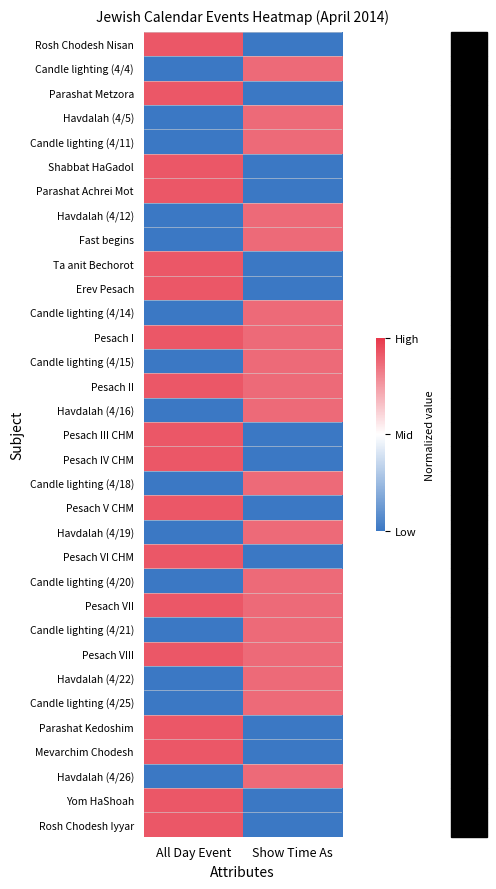

Reading left to right, list all the values displayed in this chart.

Rosh Chodesh Nisan: All Day Event=0.8	Show Time As=-1.0
Candle lighting (4/4): All Day Event=-1.0	Show Time As=0.7
Parashat Metzora: All Day Event=0.8	Show Time As=-1.0
Havdalah (4/5): All Day Event=-1.0	Show Time As=0.7
Candle lighting (4/11): All Day Event=-1.0	Show Time As=0.7
Shabbat HaGadol: All Day Event=0.8	Show Time As=-1.0
Parashat Achrei Mot: All Day Event=0.8	Show Time As=-1.0
Havdalah (4/12): All Day Event=-1.0	Show Time As=0.7
Fast begins: All Day Event=-1.0	Show Time As=0.7
Ta anit Bechorot: All Day Event=0.8	Show Time As=-1.0
Erev Pesach: All Day Event=0.8	Show Time As=-1.0
Candle lighting (4/14): All Day Event=-1.0	Show Time As=0.7
Pesach I: All Day Event=0.8	Show Time As=0.7
Candle lighting (4/15): All Day Event=-1.0	Show Time As=0.7
Pesach II: All Day Event=0.8	Show Time As=0.7
Havdalah (4/16): All Day Event=-1.0	Show Time As=0.7
Pesach III CHM: All Day Event=0.8	Show Time As=-1.0
Pesach IV CHM: All Day Event=0.8	Show Time As=-1.0
Candle lighting (4/18): All Day Event=-1.0	Show Time As=0.7
Pesach V CHM: All Day Event=0.8	Show Time As=-1.0
Havdalah (4/19): All Day Event=-1.0	Show Time As=0.7
Pesach VI CHM: All Day Event=0.8	Show Time As=-1.0
Candle lighting (4/20): All Day Event=-1.0	Show Time As=0.7
Pesach VII: All Day Event=0.8	Show Time As=0.7
Candle lighting (4/21): All Day Event=-1.0	Show Time As=0.7
Pesach VIII: All Day Event=0.8	Show Time As=0.7
Havdalah (4/22): All Day Event=-1.0	Show Time As=0.7
Candle lighting (4/25): All Day Event=-1.0	Show Time As=0.7
Parashat Kedoshim: All Day Event=0.8	Show Time As=-1.0
Mevarchim Chodesh: All Day Event=0.8	Show Time As=-1.0
Havdalah (4/26): All Day Event=-1.0	Show Time As=0.7
Yom HaShoah: All Day Event=0.8	Show Time As=-1.0
Rosh Chodesh Iyyar: All Day Event=0.8	Show Time As=-1.0